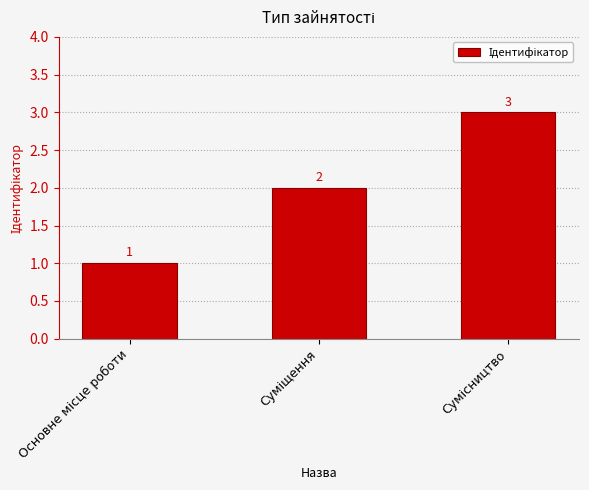

What is the difference between the second highest and minimum values?

1